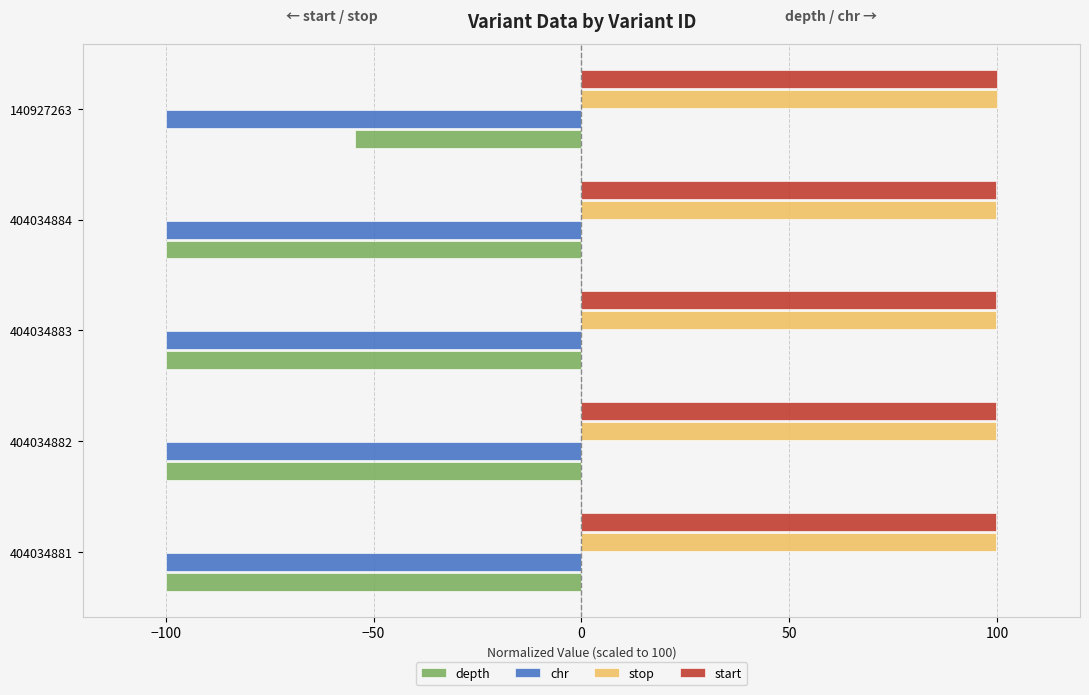

What is the average value of the chr series?

-100.0